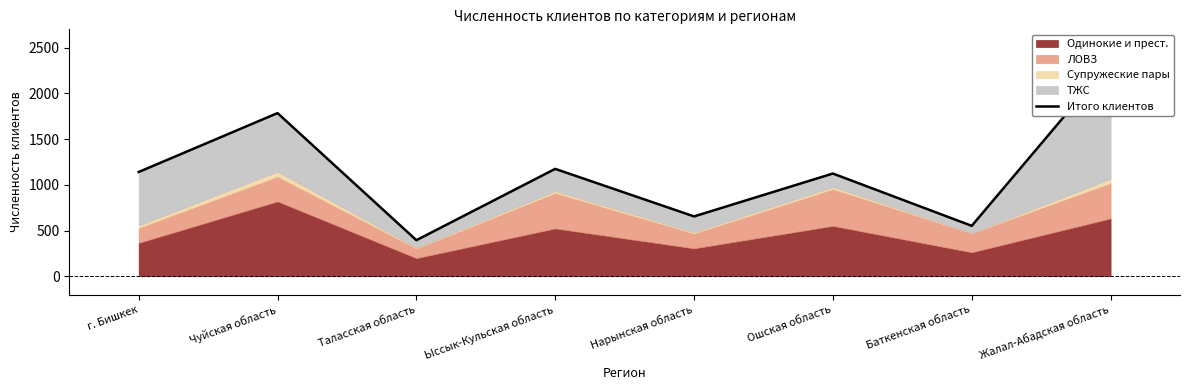

At which category does the data reach its first local valley?

Таласская область